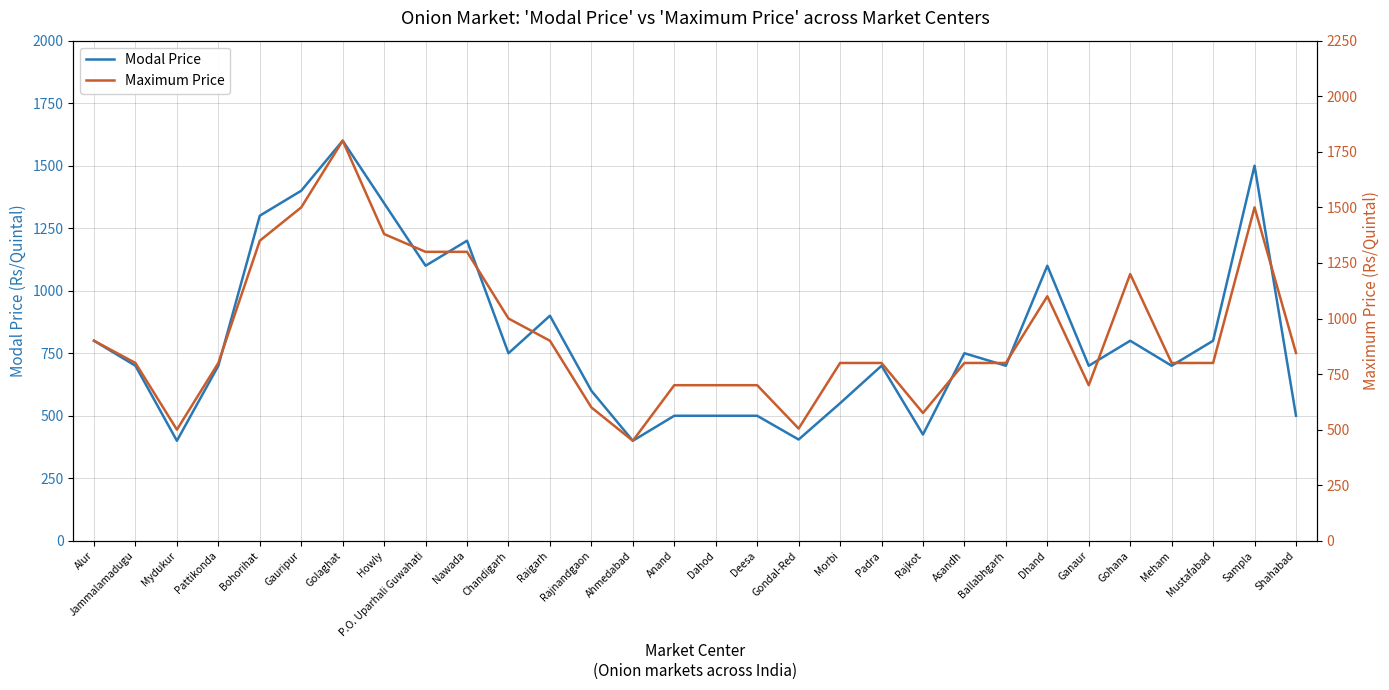

What is the lowest value of the Modal Price series?

400